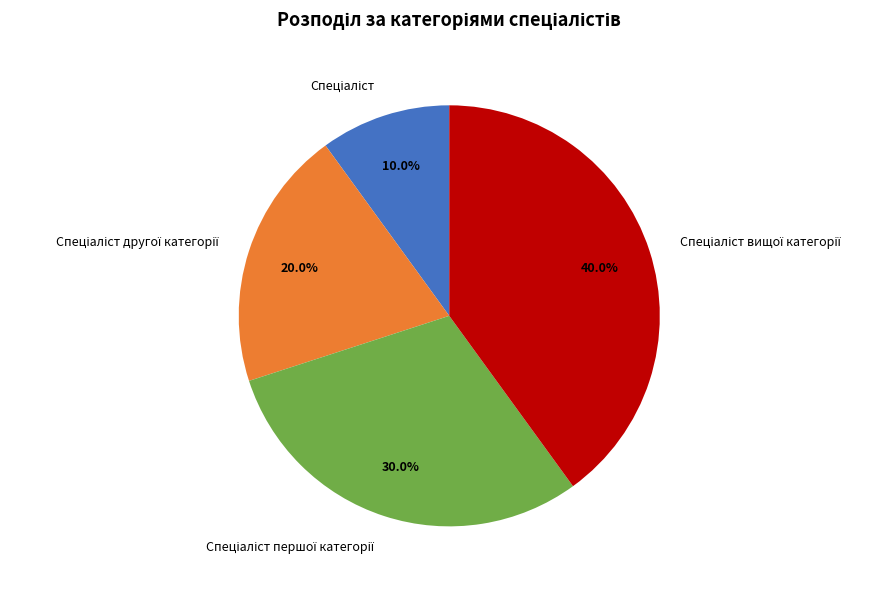

Does any single category account for the majority?

No